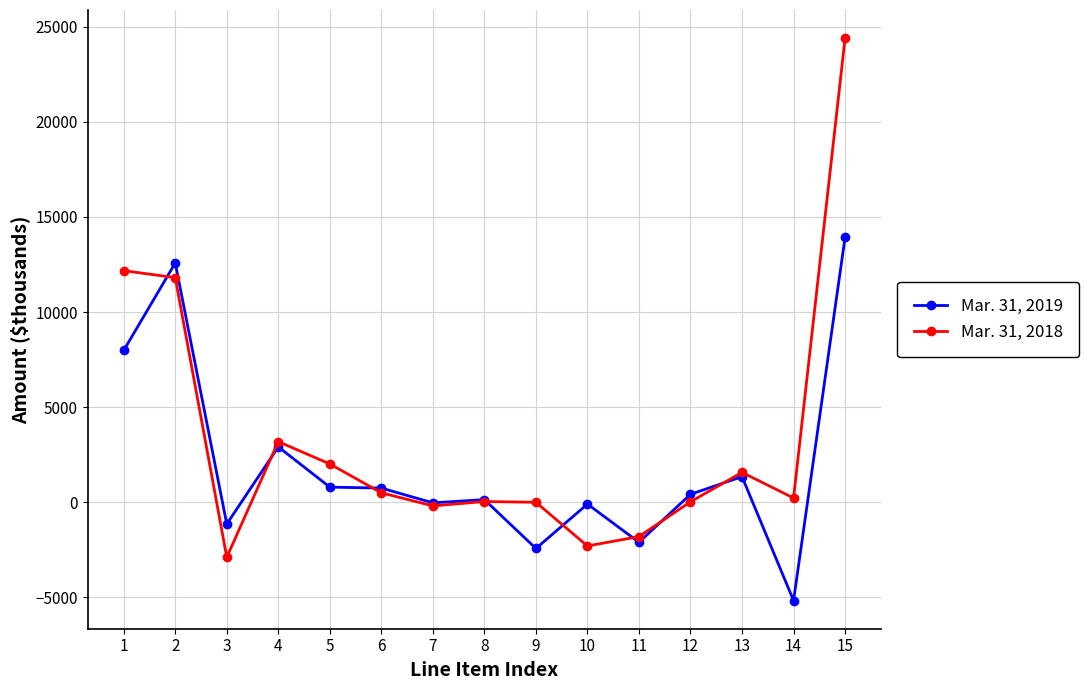

At which category does Mar. 31, 2018 reach its first local peak?

4